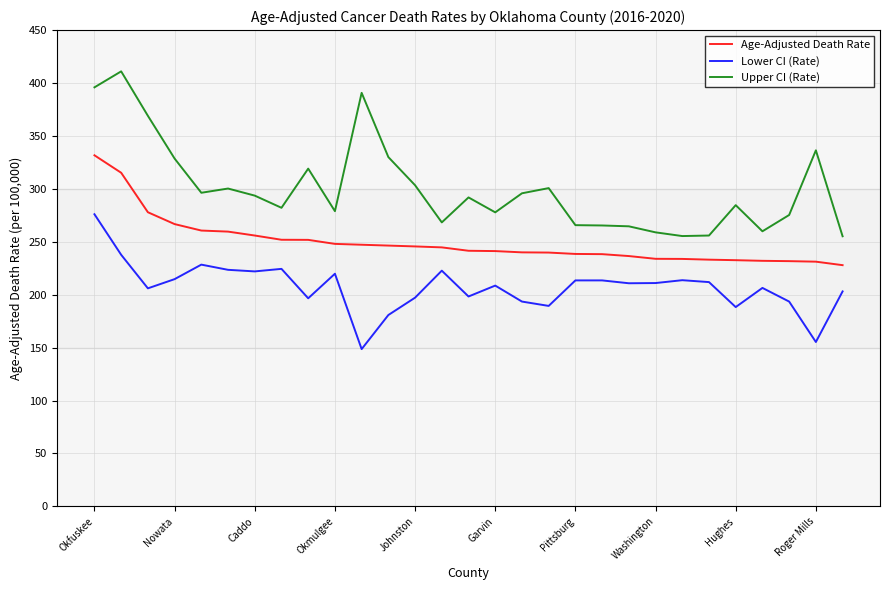

Which series has the largest total across all categories?

Upper CI (Rate)